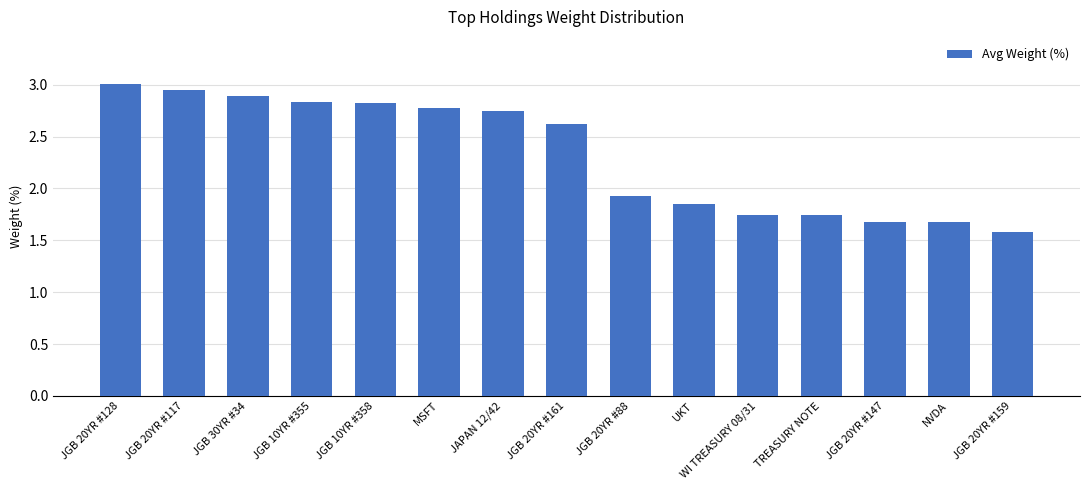

What position from the left is WI TREASURY 08/31?

11